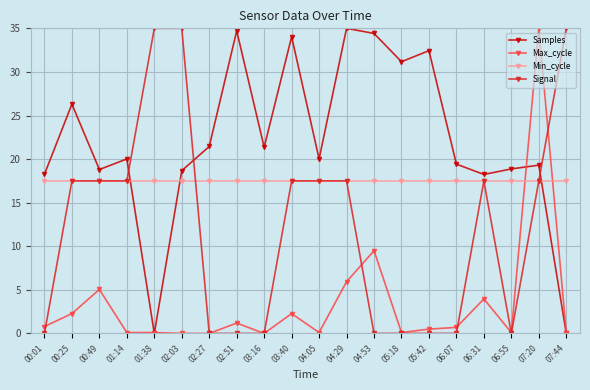

What is the difference between the maximum and second lowest values in the Max_cycle series?

35.0